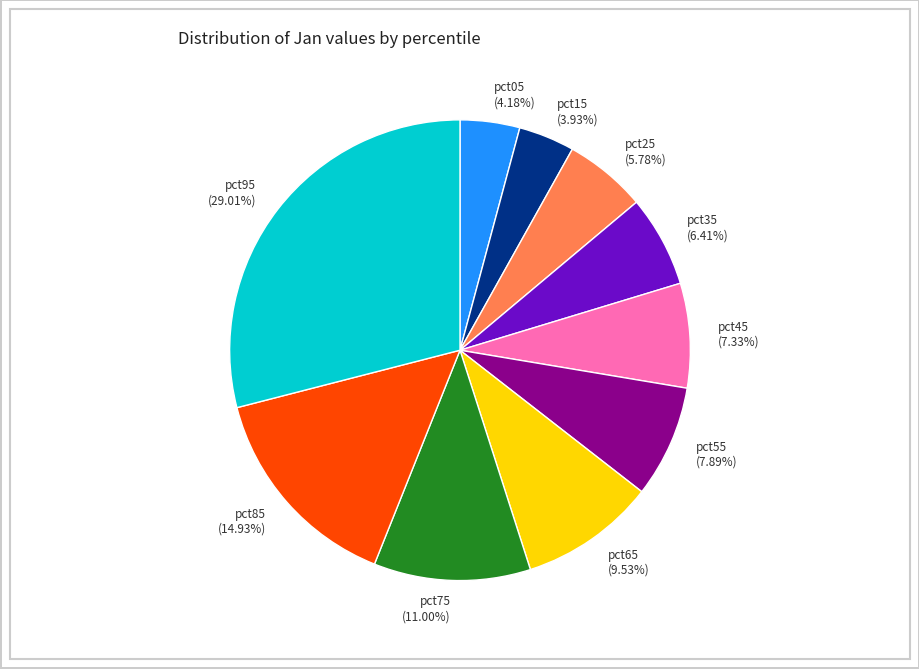

What is the total percentage of pct75 and pct05?

15.2%